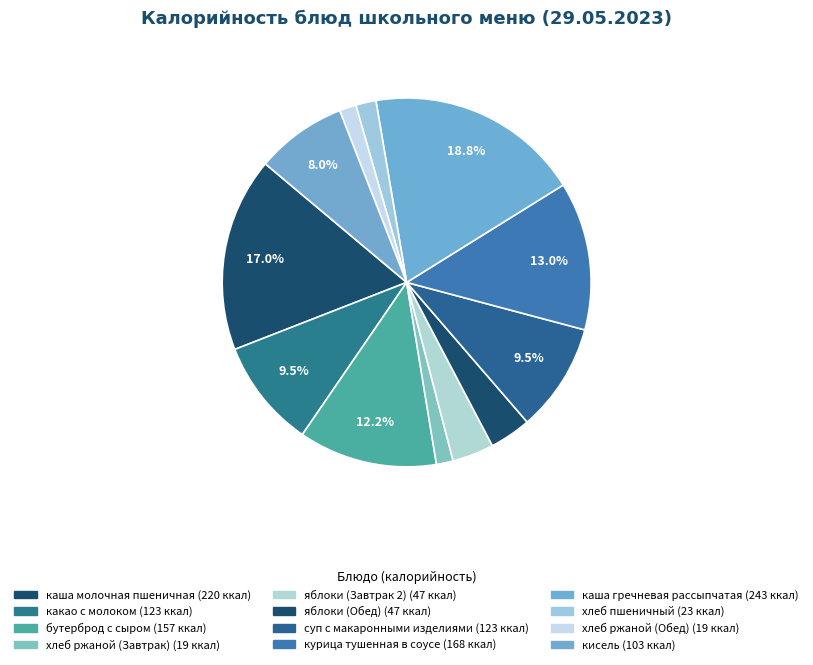

How many segments does this pie chart have?

12